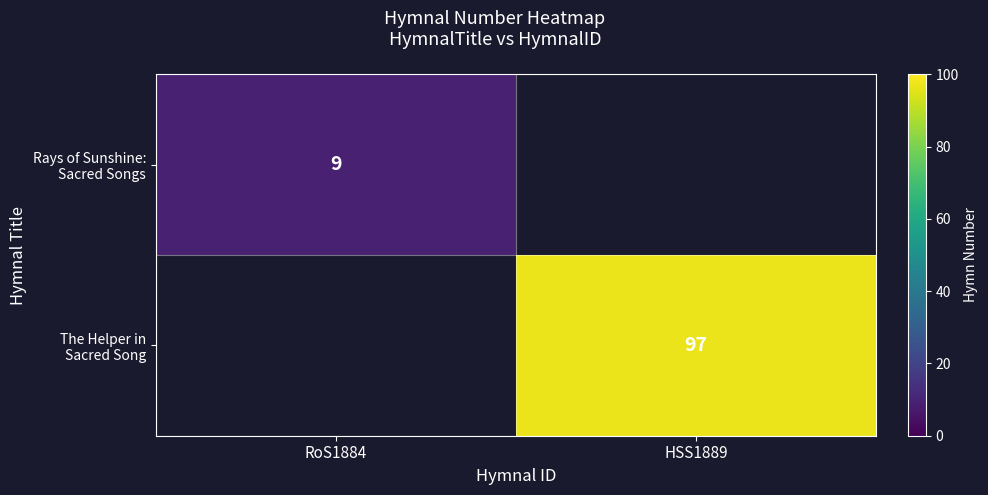

Which category has the highest value across all series?

HSS1889